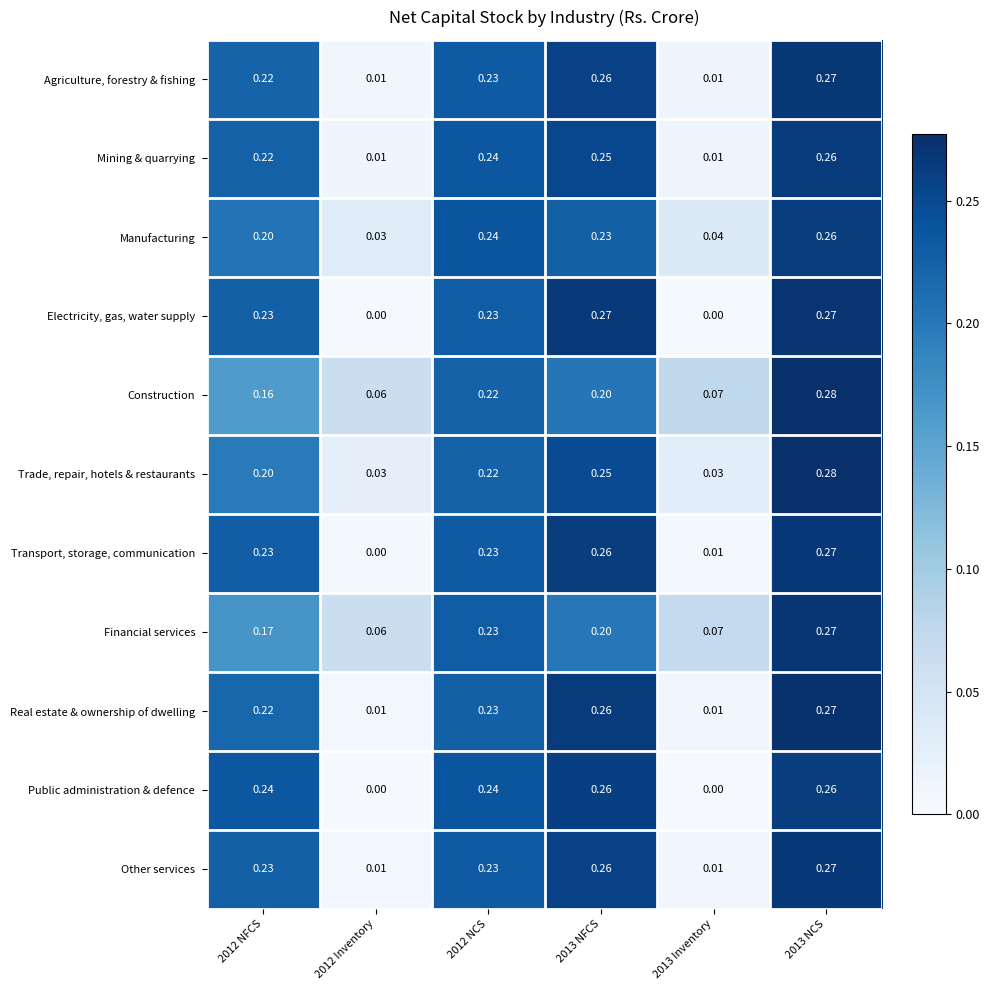

Count the number of data series in this chart.

11